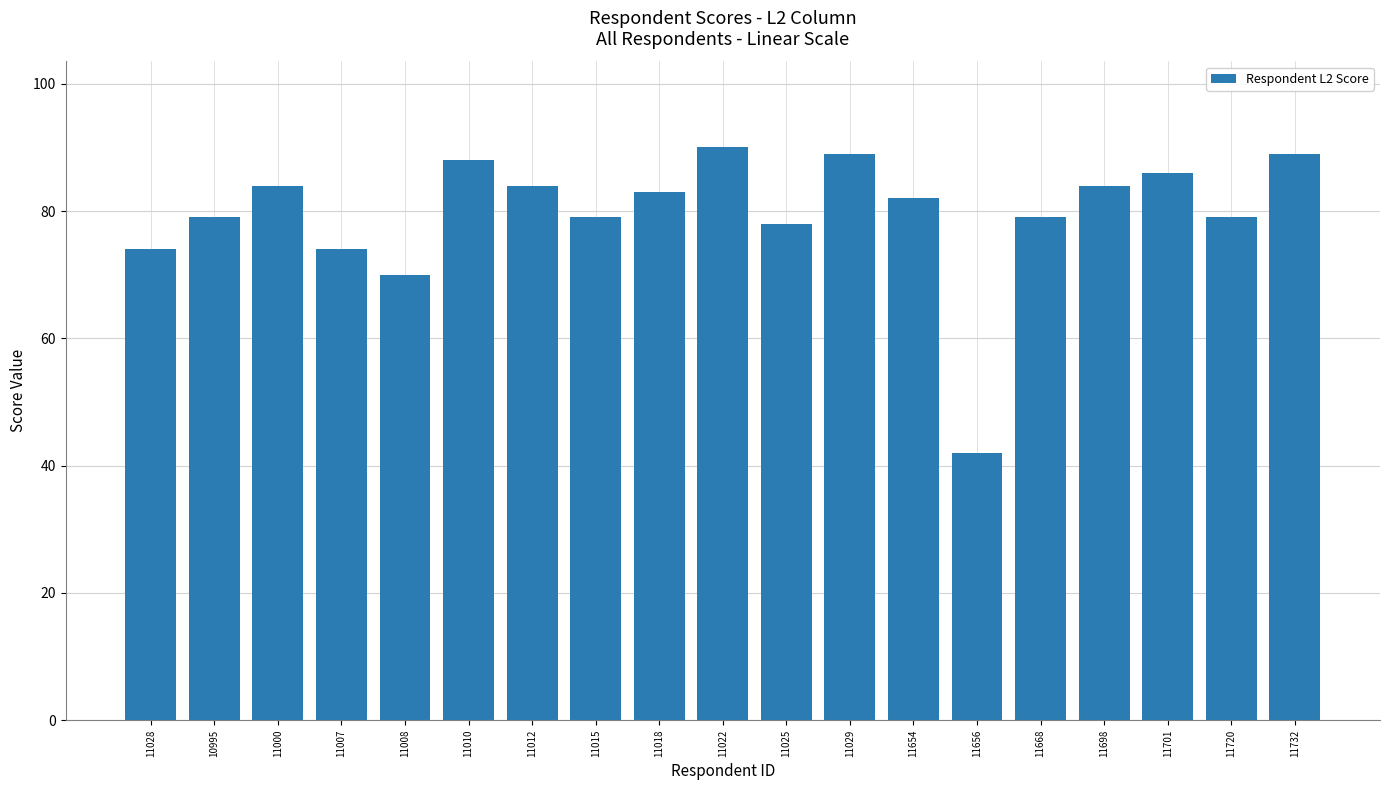

At which category does the chart reach its minimum across all series?

11656